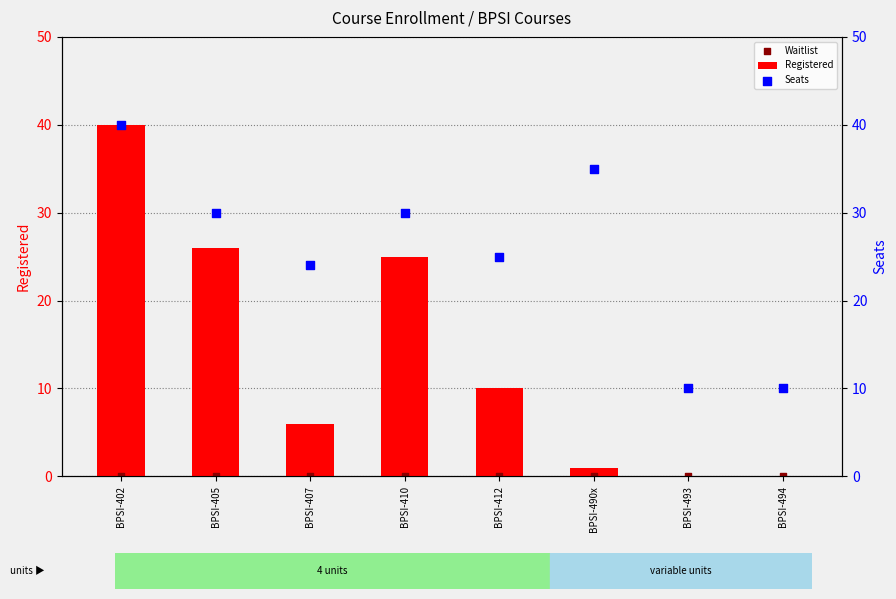

At how many categories does at least one series exceed 1?

8